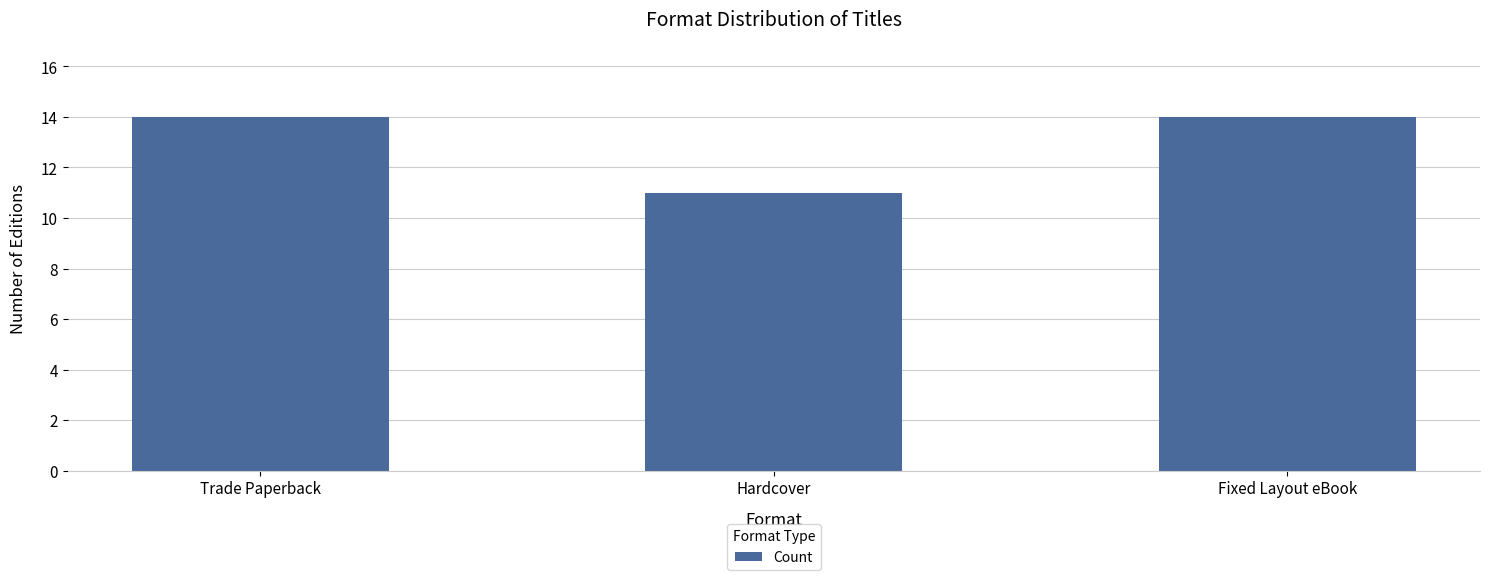

What is the average value?

13